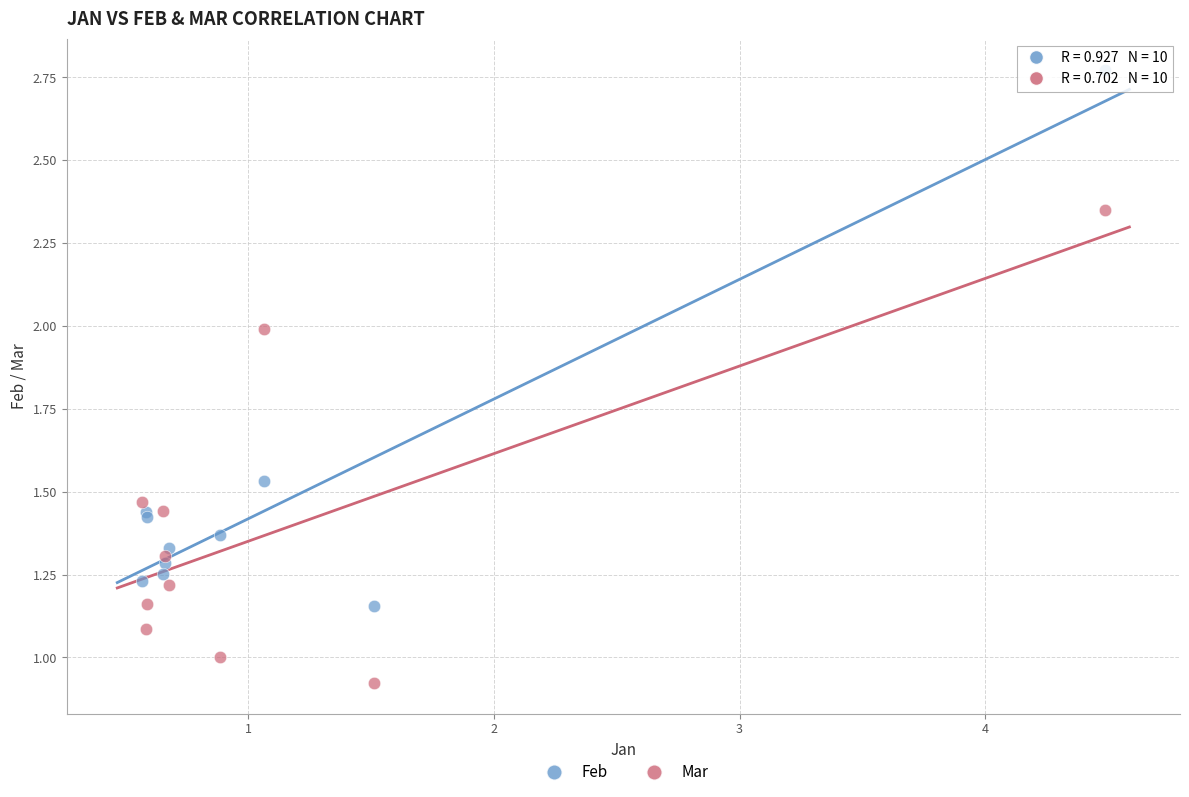

What are all the series names shown in the legend?

Feb, Mar